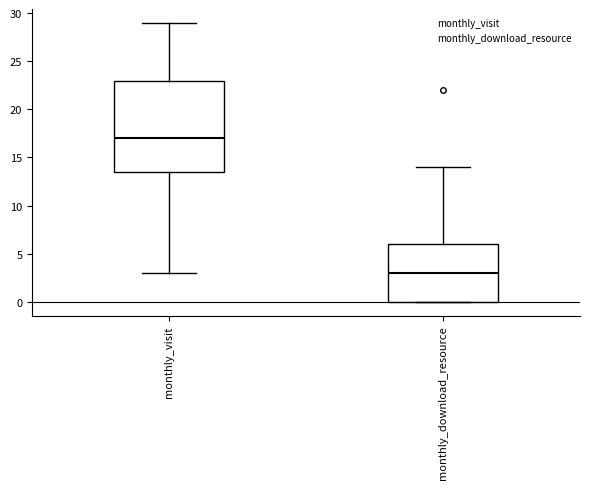

Where is the lower edge of the box for monthly_download_resource on the y-axis? The values are not printed on the chart, so give them approximately, as read against the axis.

0.0